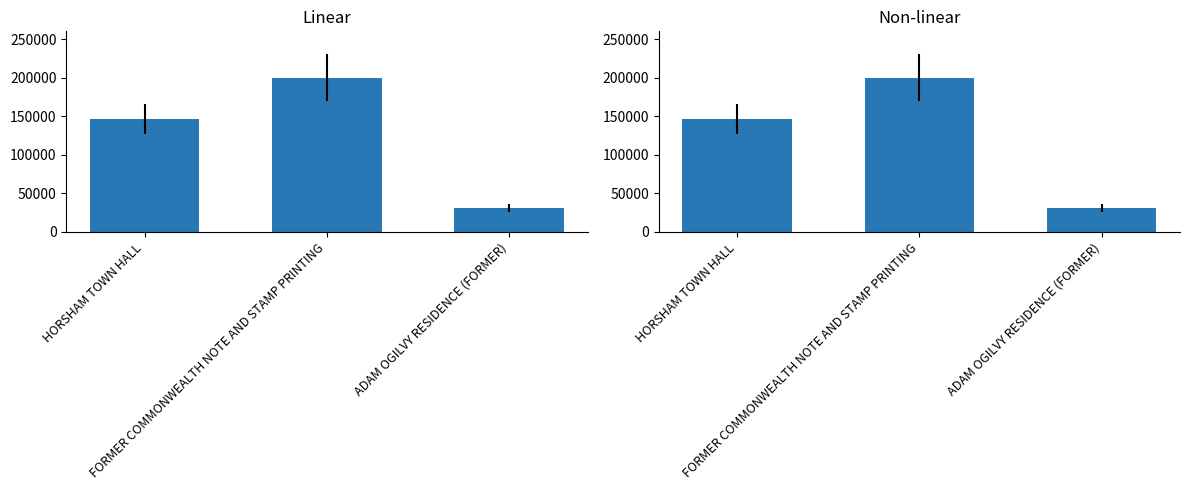

Read the value at FORMER COMMONWEALTH NOTE AND STAMP PRINTING, to the nearest 50.

200000